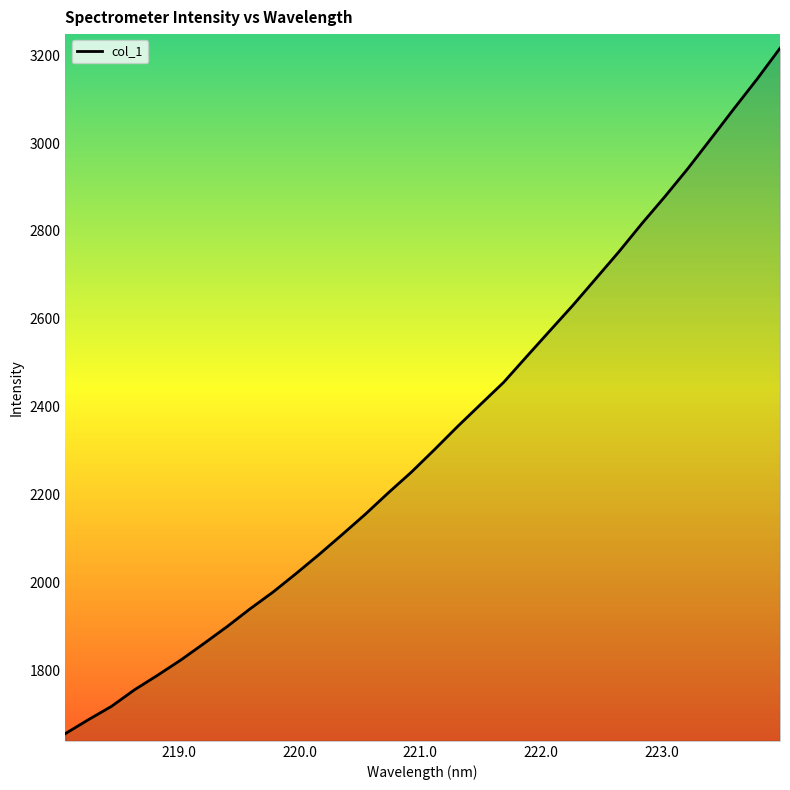

What is the minimum value shown in the chart?

1655.3